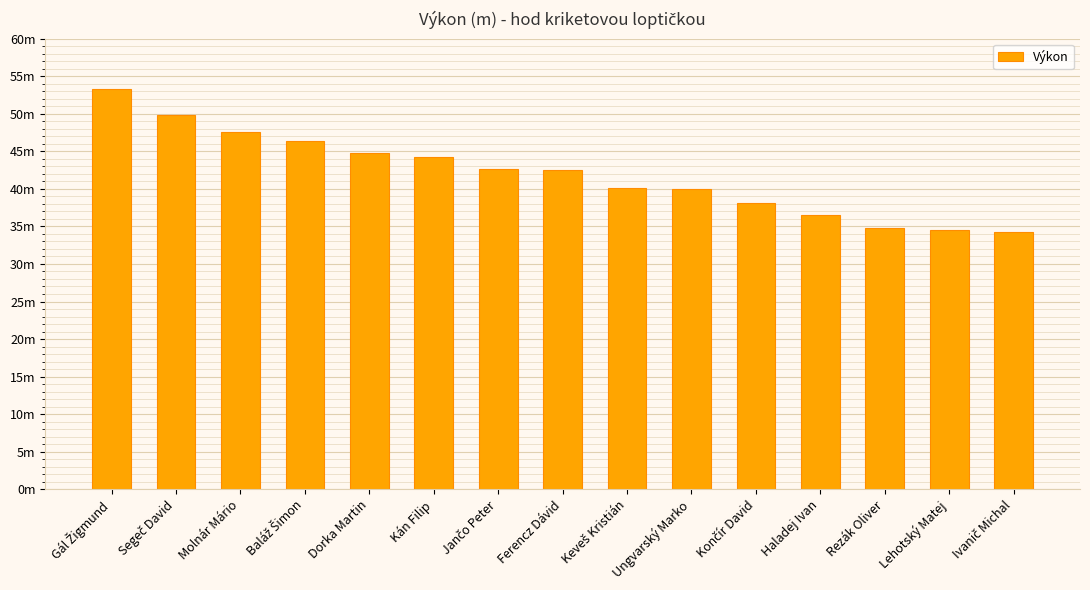

Rank the categories by value from lowest to highest.

Ivanič Michal, Lehotský Matej, Rezák Oliver, Haladej Ivan, Končír David, Ungvarský Marko, Keveš Kristián, Ferencz Dávid, Jančo Peter, Kán Filip, Dorka Martin, Baláž Šimon, Molnár Mário, Segeč David, Gál Žigmund